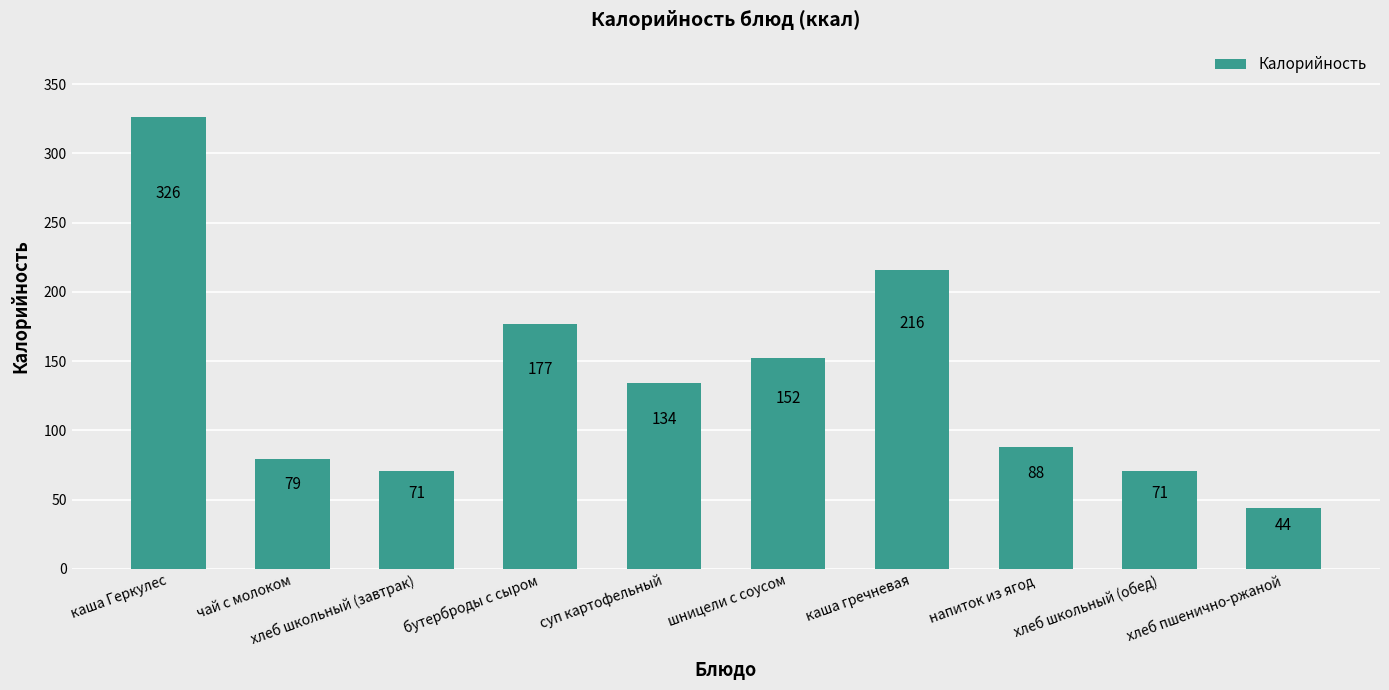

Approximately how many times larger is the value at хлеб школьный (завтрак) compared to хлеб школьный (обед)?

1.0